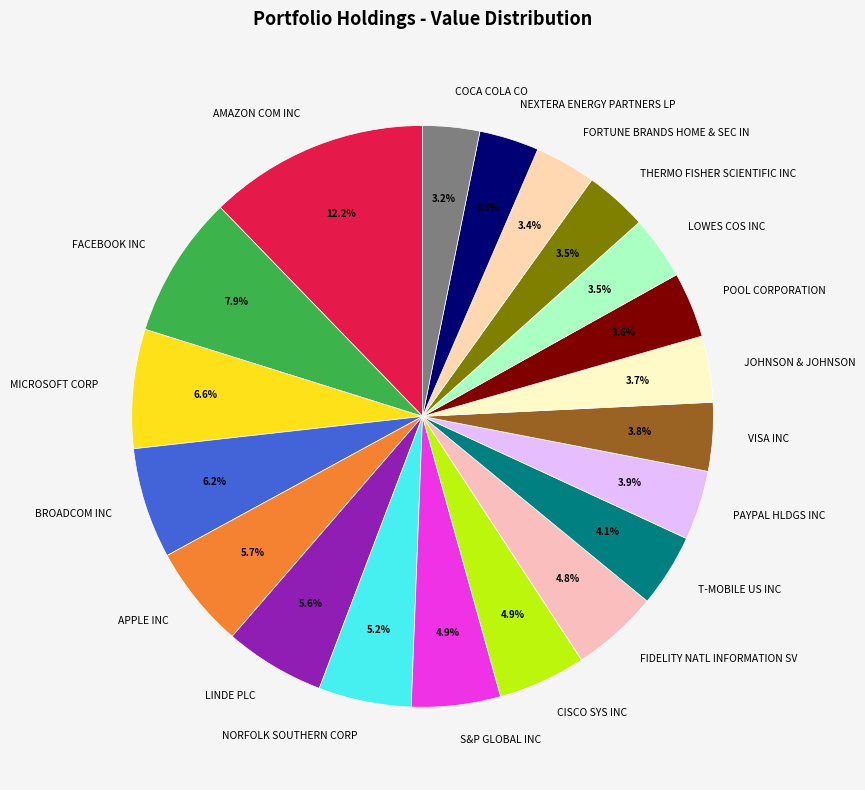

Which category has the biggest portion of the pie?

AMAZON COM INC